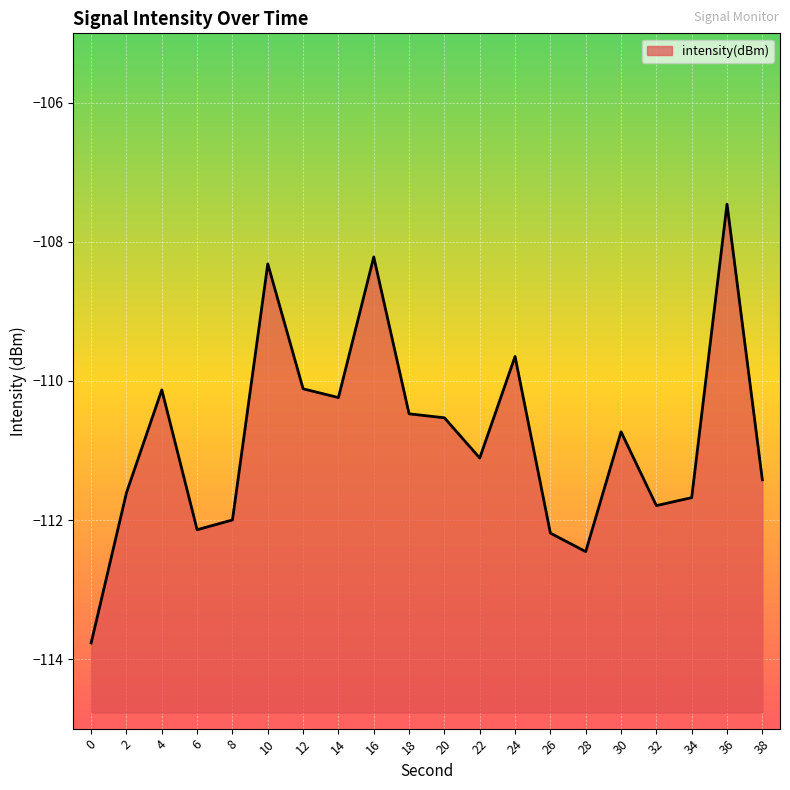

What is the approximate value at 10?

-108.3